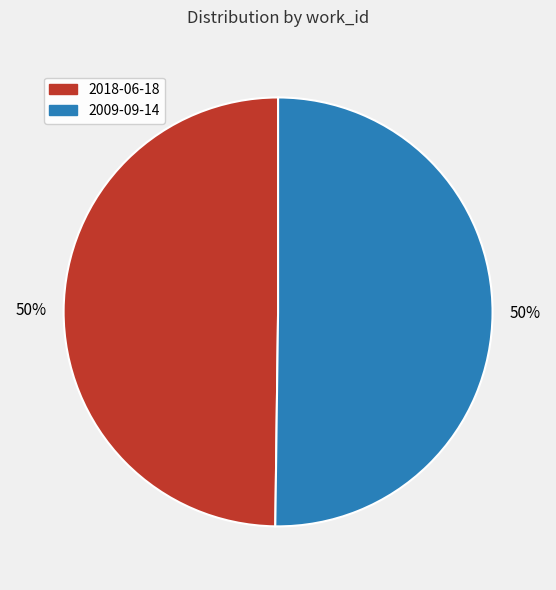

Approximately how many times larger is the value at 2018-06-18 compared to 2009-09-14?

1.0